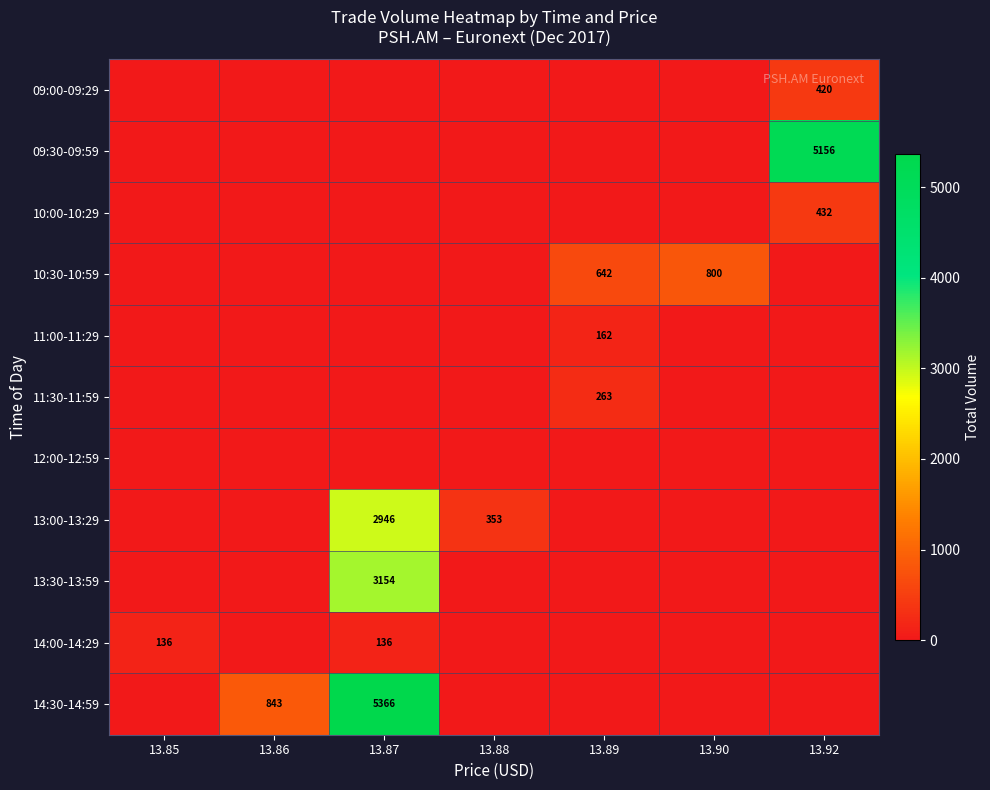

The 14:30-14:59 series shows 5366 at 13.87. True or false?

True